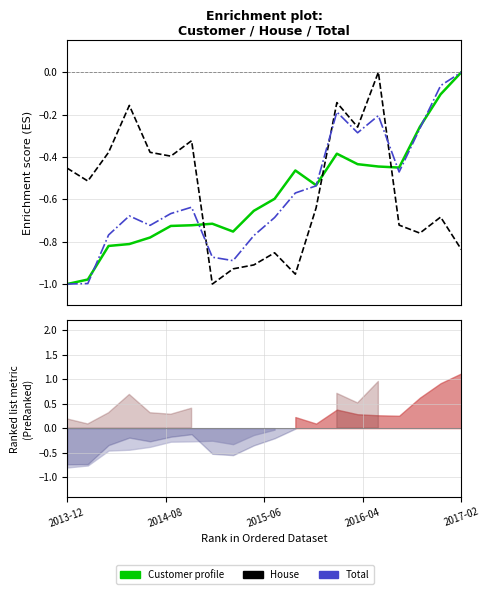

How many lines are shown in the chart?

3